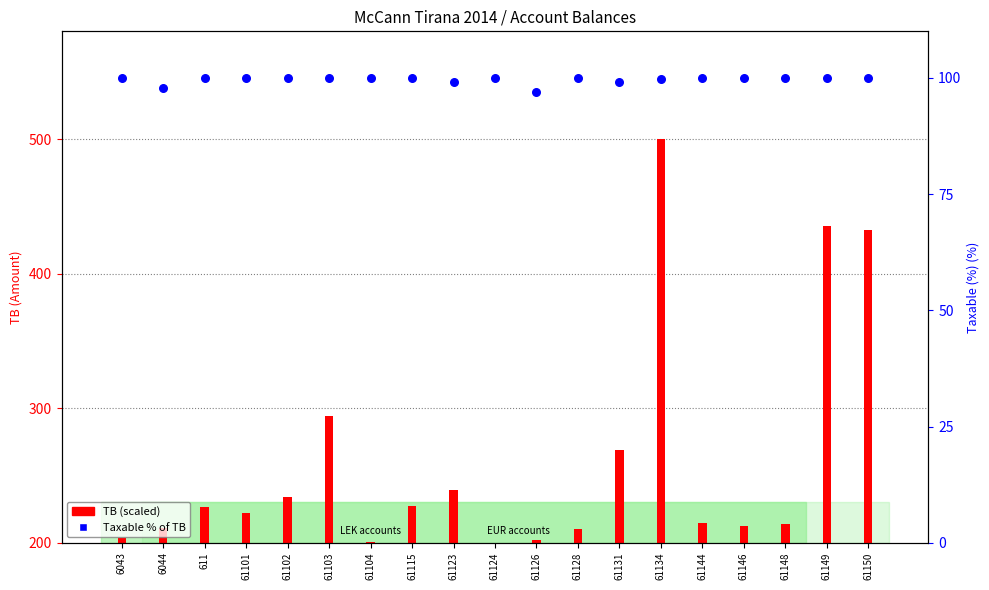

What is the change in value from 6043 to 61131?

-0.8